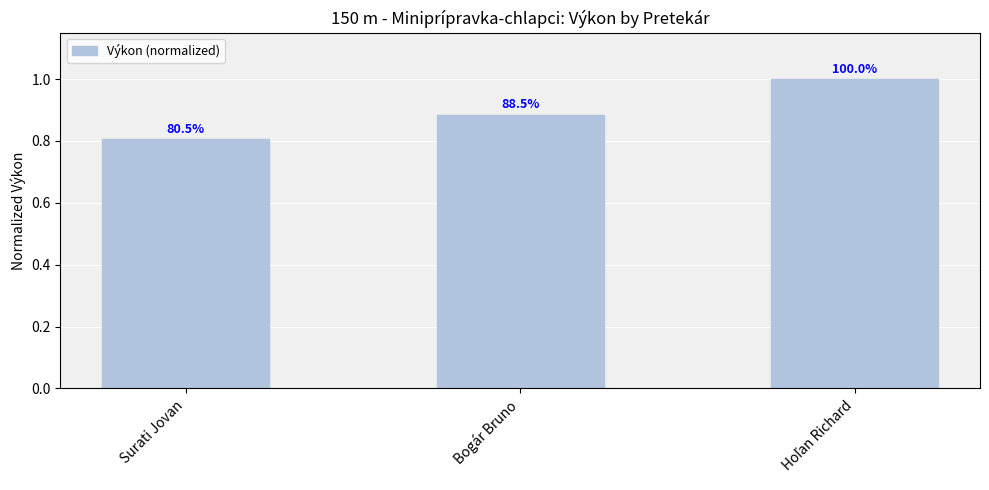

What is the minimum value shown in the chart?

0.8